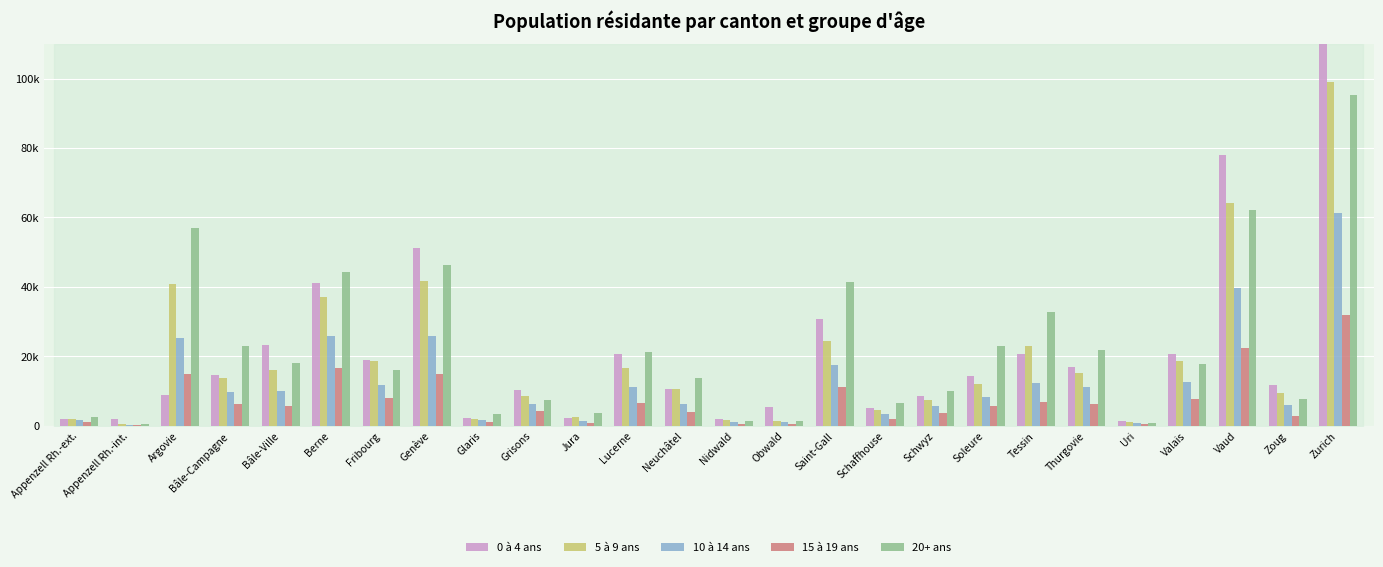

The 0 à 4 ans series shows 11702 at Zoug. True or false?

True